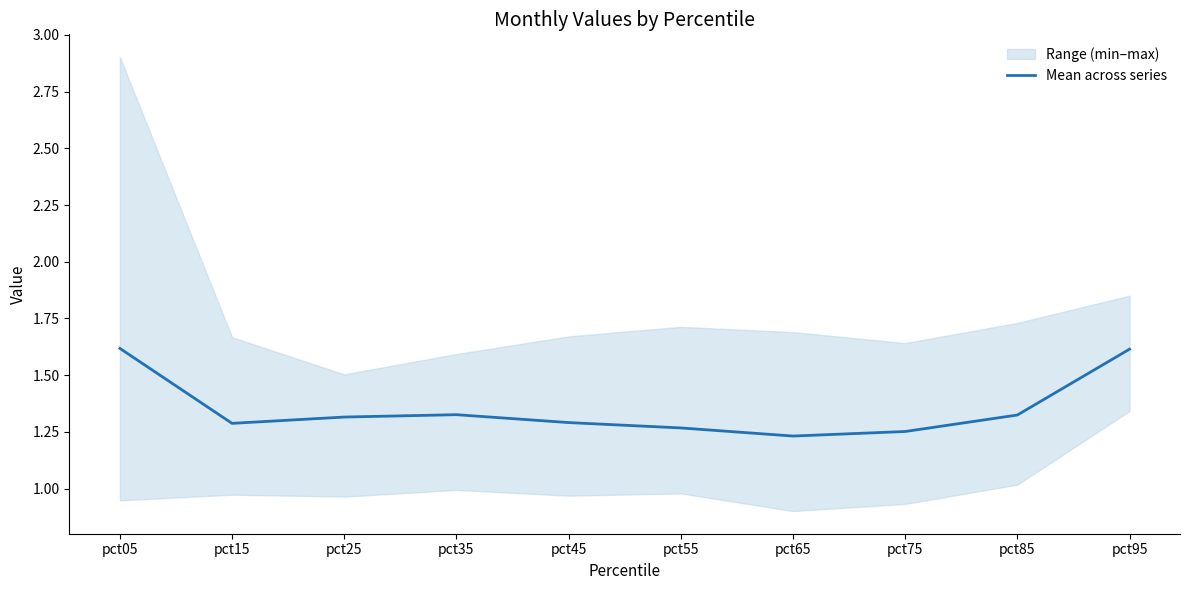

Is it true that the value at pct05 is 1.6?

True